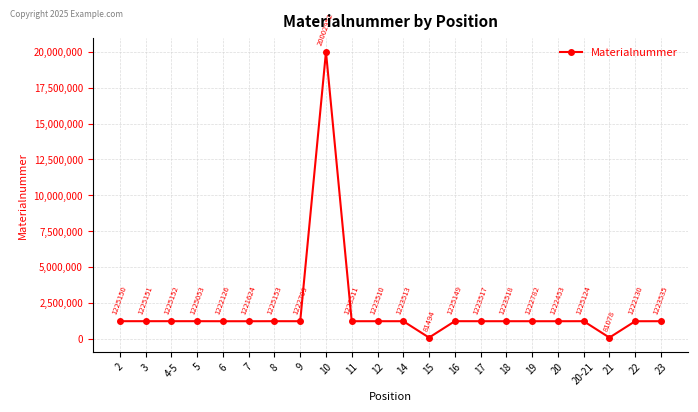

What is the change in value from 17 to 19?

-735